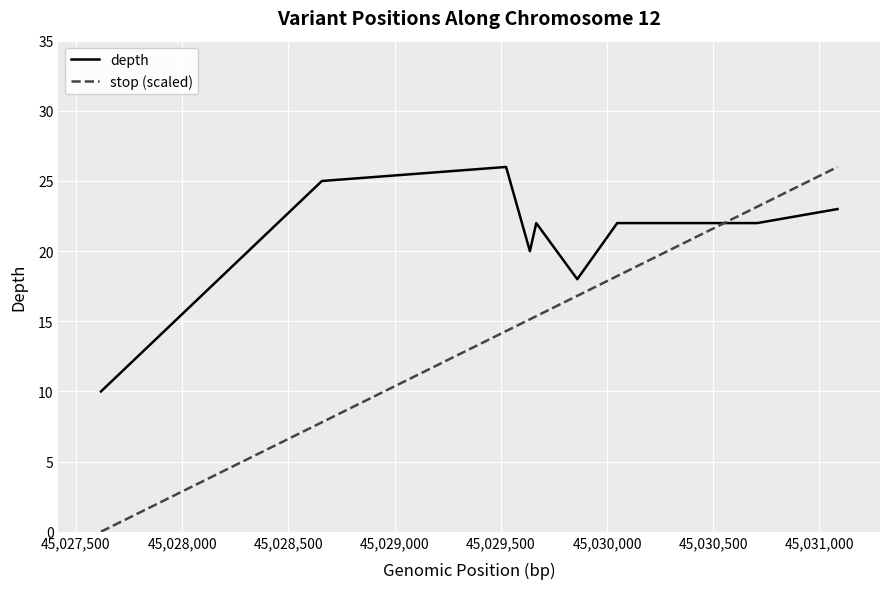

Which series has the largest range (max minus min)?

stop (scaled)